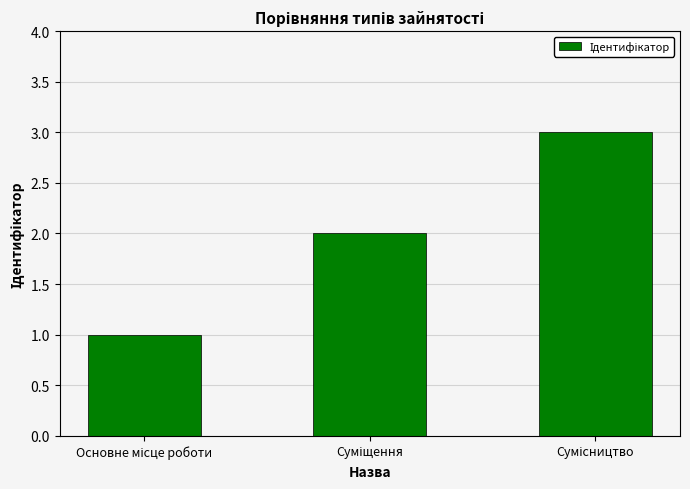

How many data points does each series have?

3